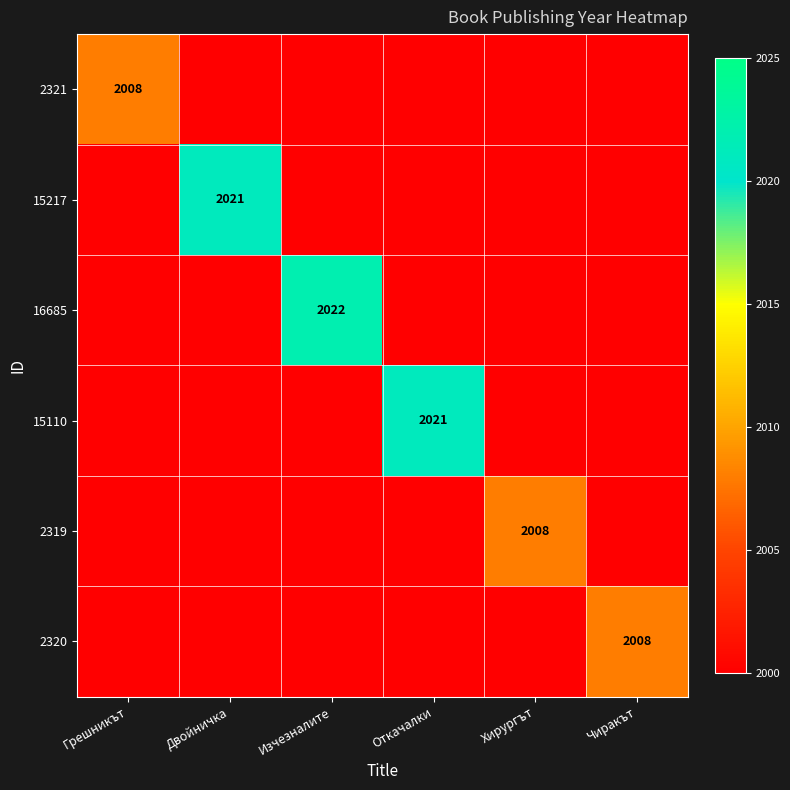

The 15217 series shows 2021 at Двойничка. True or false?

True